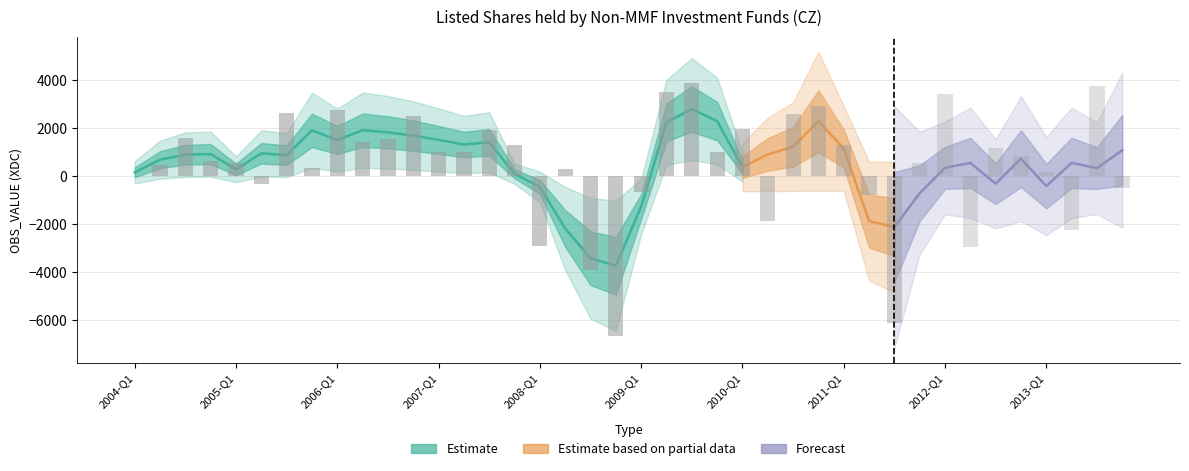

True or false: the data shows 847 at 2012-Q4.

True